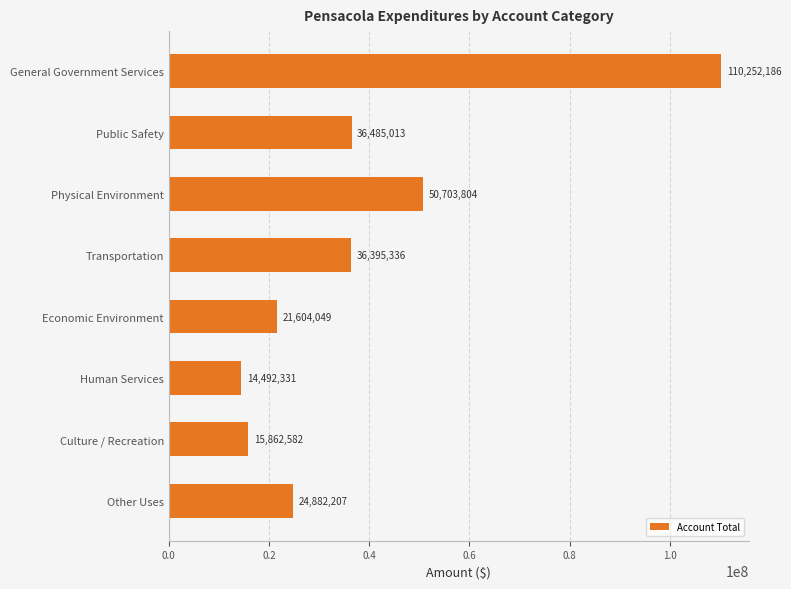

What is the sum of all values?

310677508